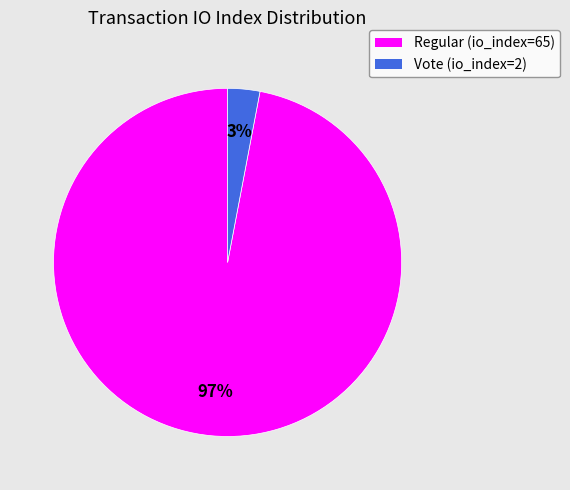

Which slice is the smallest?

Vote (io_index=2)